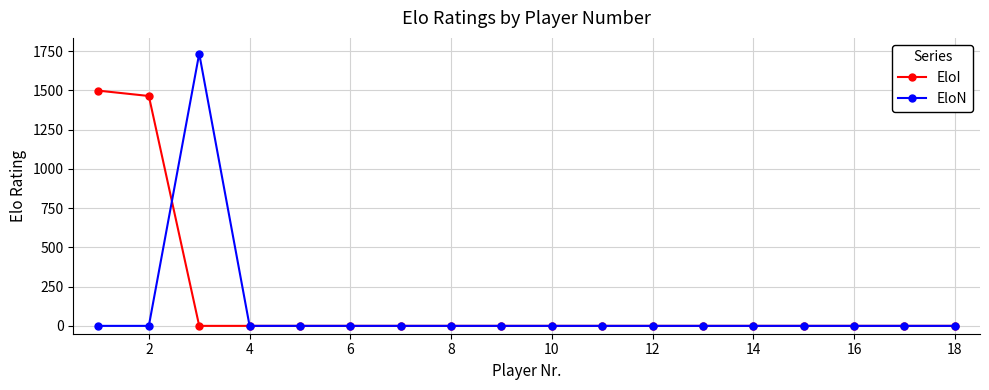

Which series has the largest range (max minus min)?

EloN